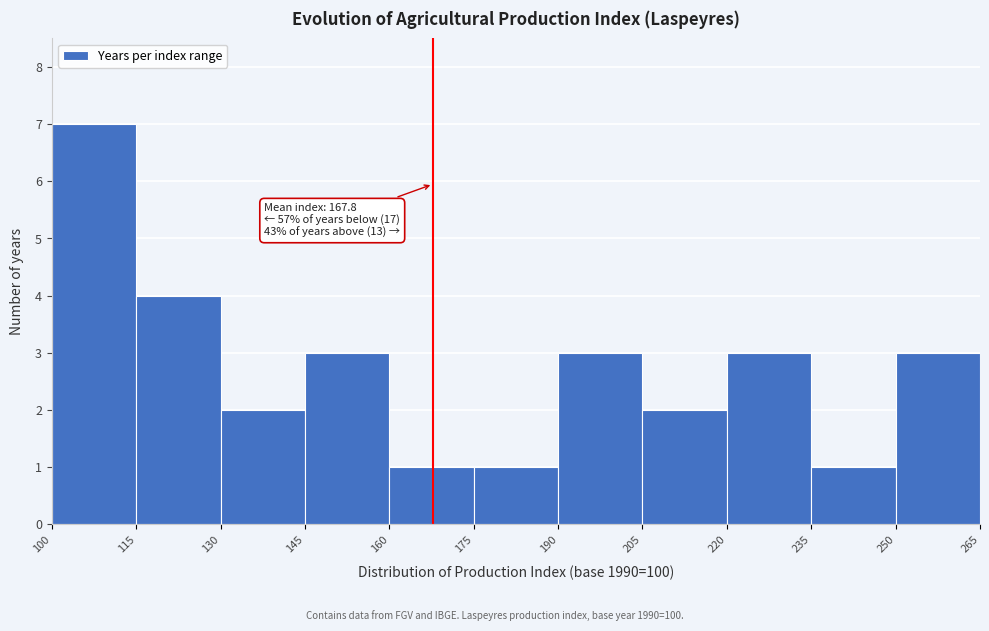

Which range on the x-axis has the tallest bar?

100 to 115